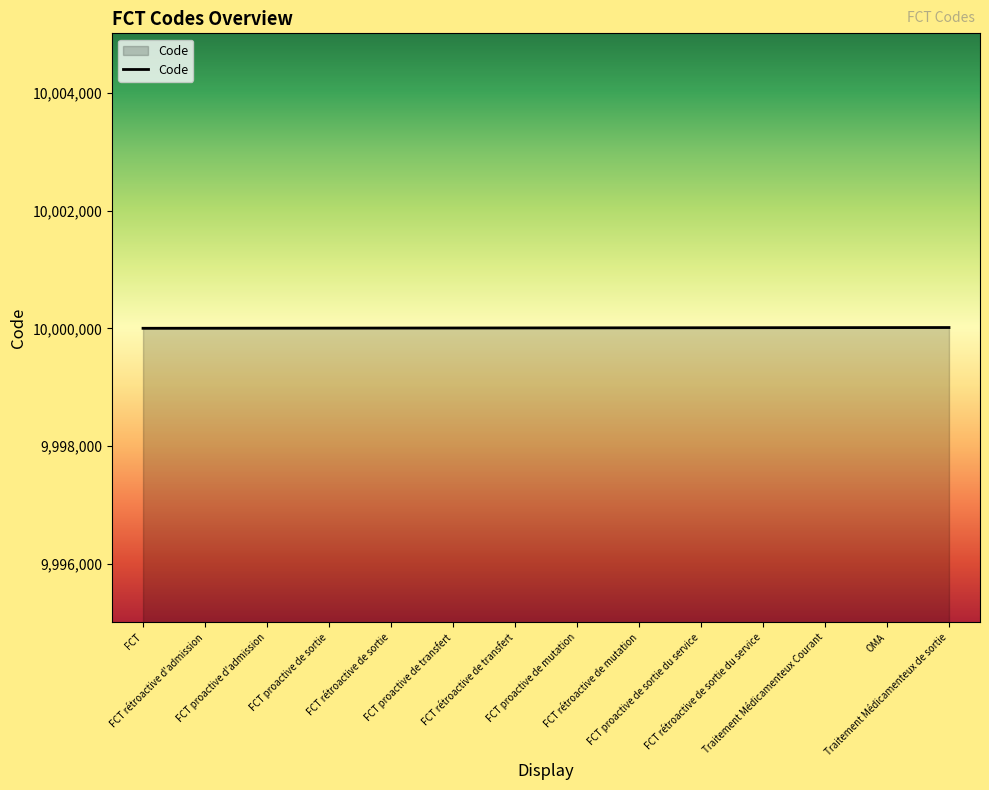

What is the minimum value shown in the chart?

10000001